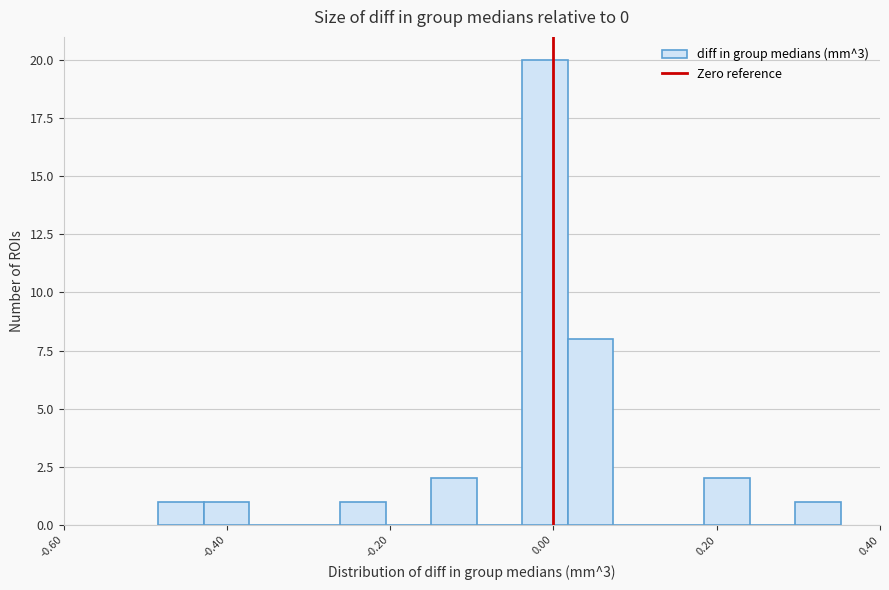

Around what value on the x-axis is the tallest bar? Give the approximate position of its centre, as read against the axis.

-0.02